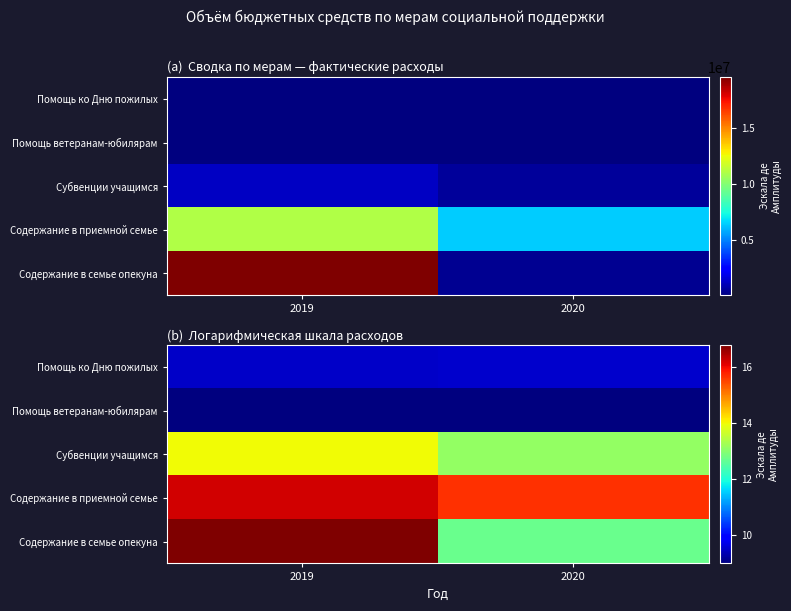

Rank the series by their maximum value, from highest to lowest.

Содержание в семье опекуна, Содержание в приемной семье, Субвенции учащимся, Помощь ко Дню пожилых, Помощь ветеранам-юбилярам